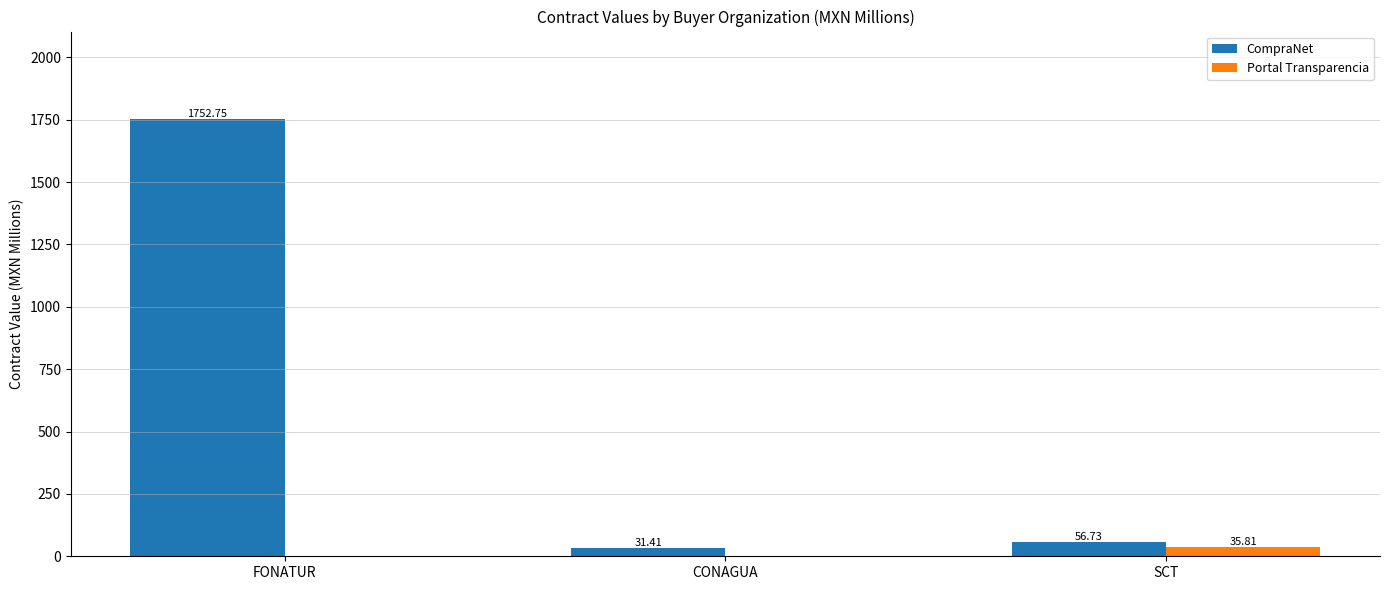

At which label does CompraNet reach its peak?

FONATUR